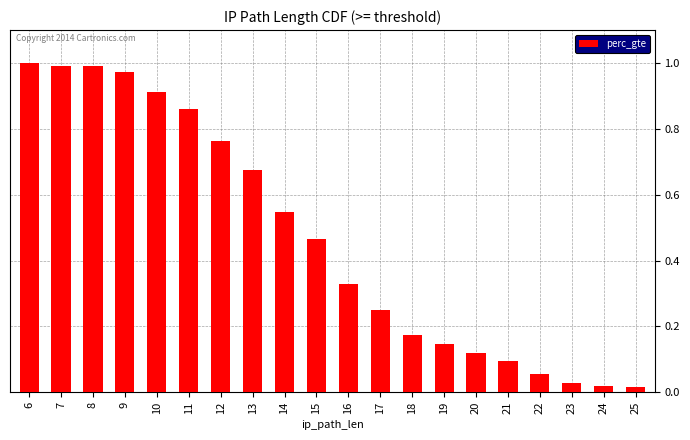

Which has a higher value, 6 or 16?

6